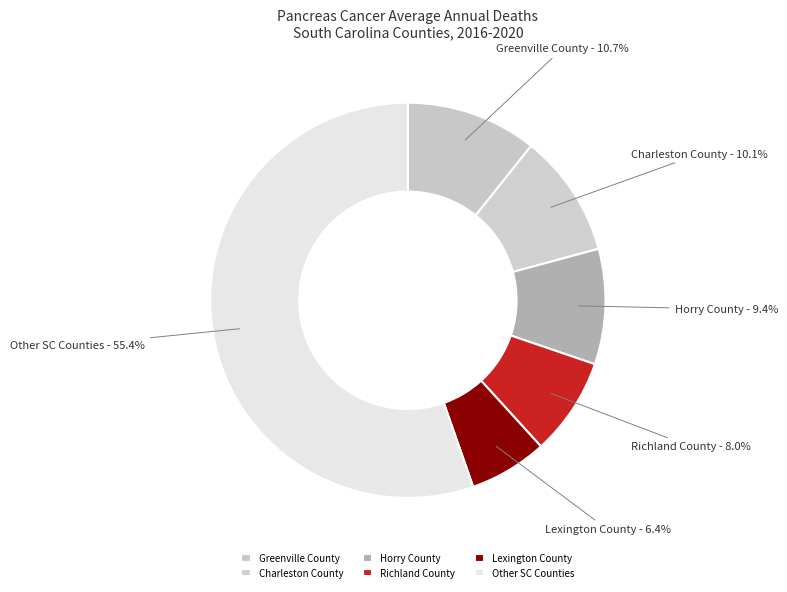

How many segments does this pie chart have?

6